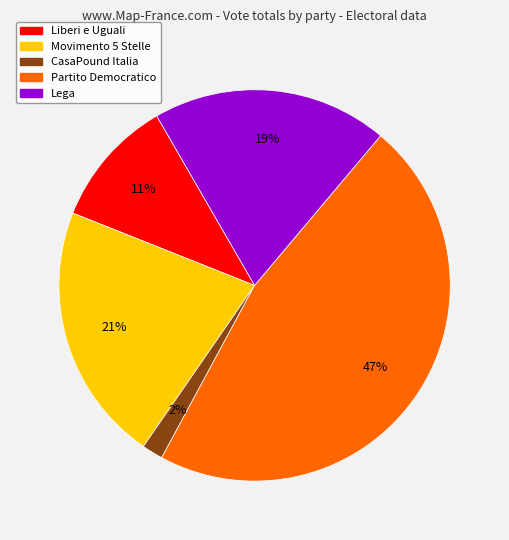

Is there a majority slice in this chart?

No